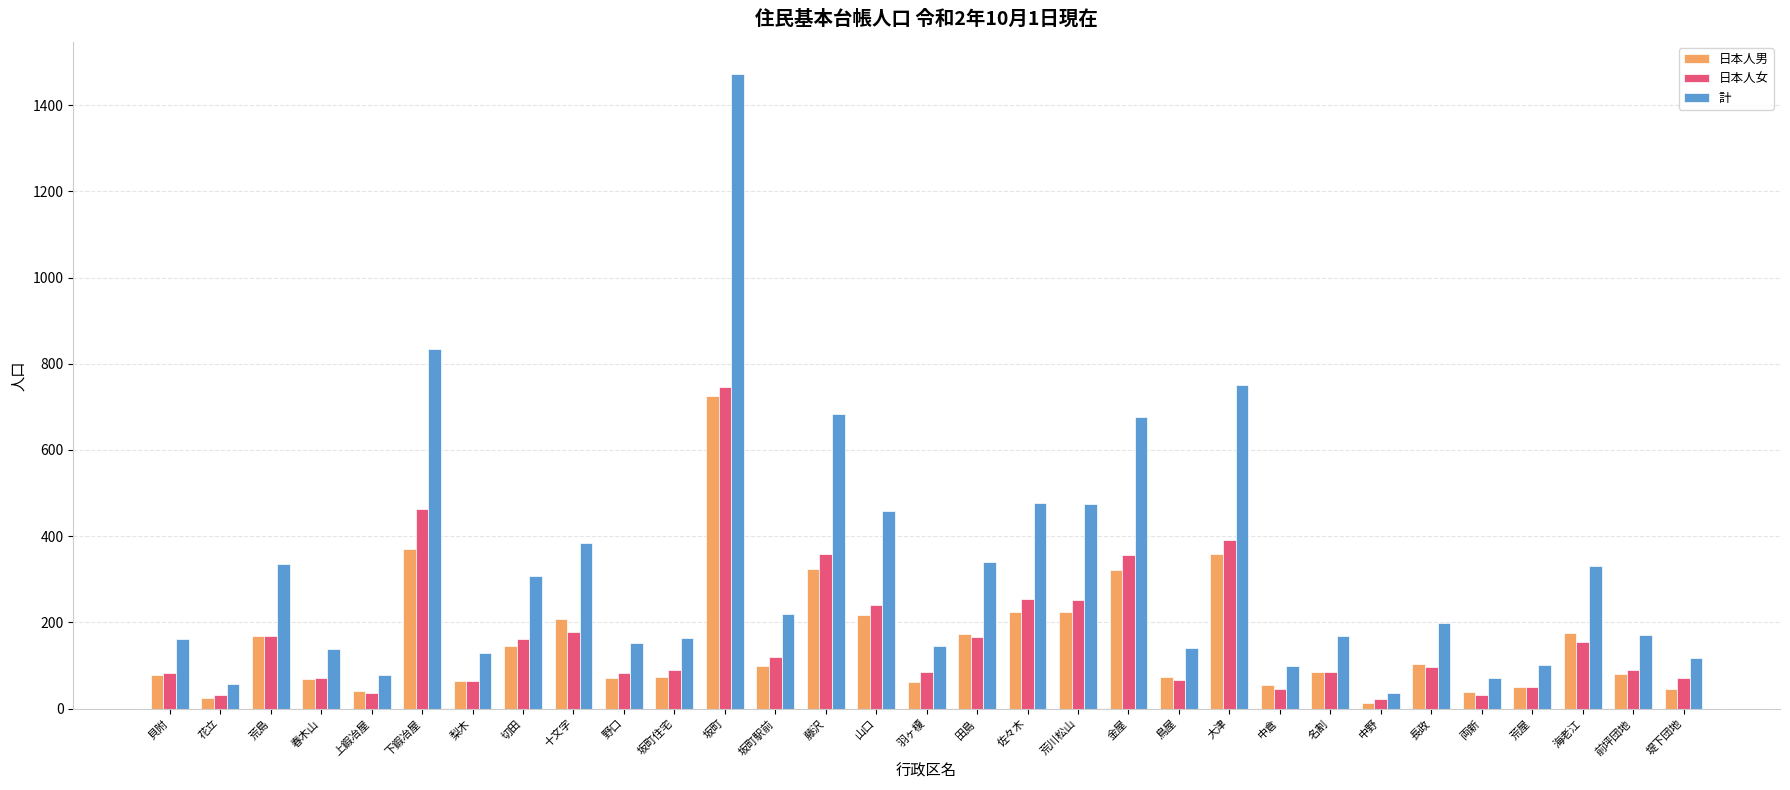

How many categories are shown in the chart?

31